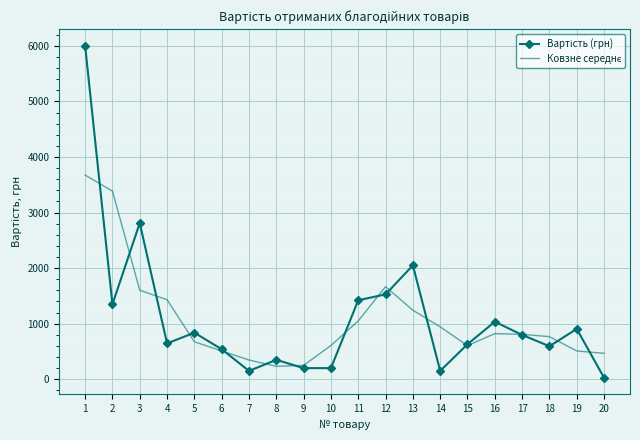

What is the minimum value shown in the chart?

27.0